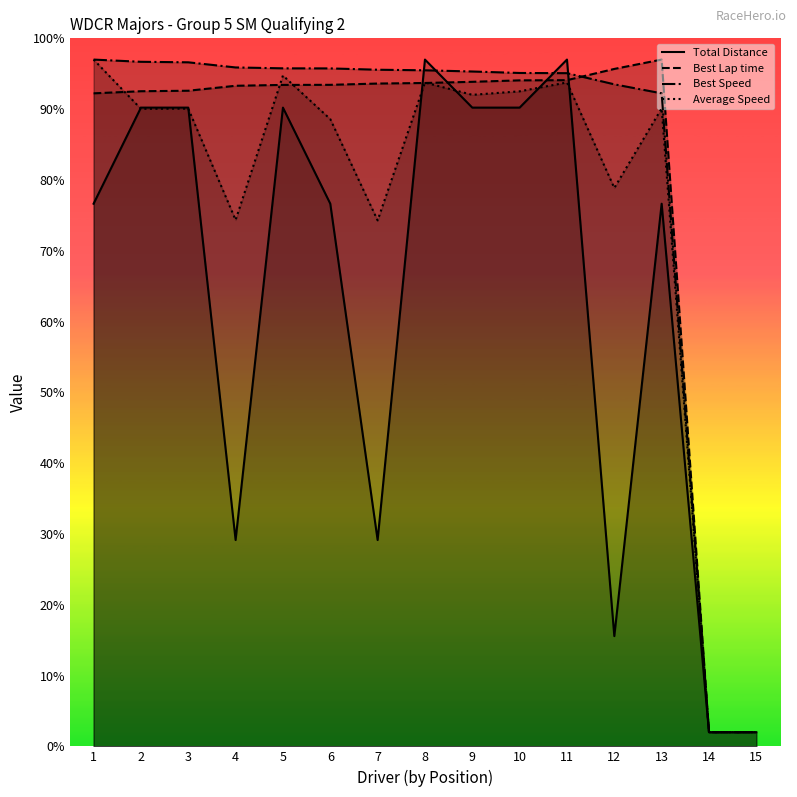

Reading left to right, what are all the values shown in this chart?

Total Distance: 76.6	90.2	90.2	29.1	90.2	76.6	29.1	97.0	90.2	90.2	97.0	15.6	76.6	2.0	2.0
Best Lap time: 92.2	92.5	92.6	93.3	93.4	93.4	93.6	93.7	93.9	94.1	94.1	95.7	97.0	2.0	2.0
Best Speed: 97.0	96.7	96.6	95.9	95.8	95.8	95.6	95.5	95.3	95.1	95.1	93.5	92.2	2.0	2.0
Average Speed: 97.0	90.0	90.1	74.3	94.7	88.6	74.3	93.8	92.0	92.5	93.8	78.9	90.1	2.0	2.0